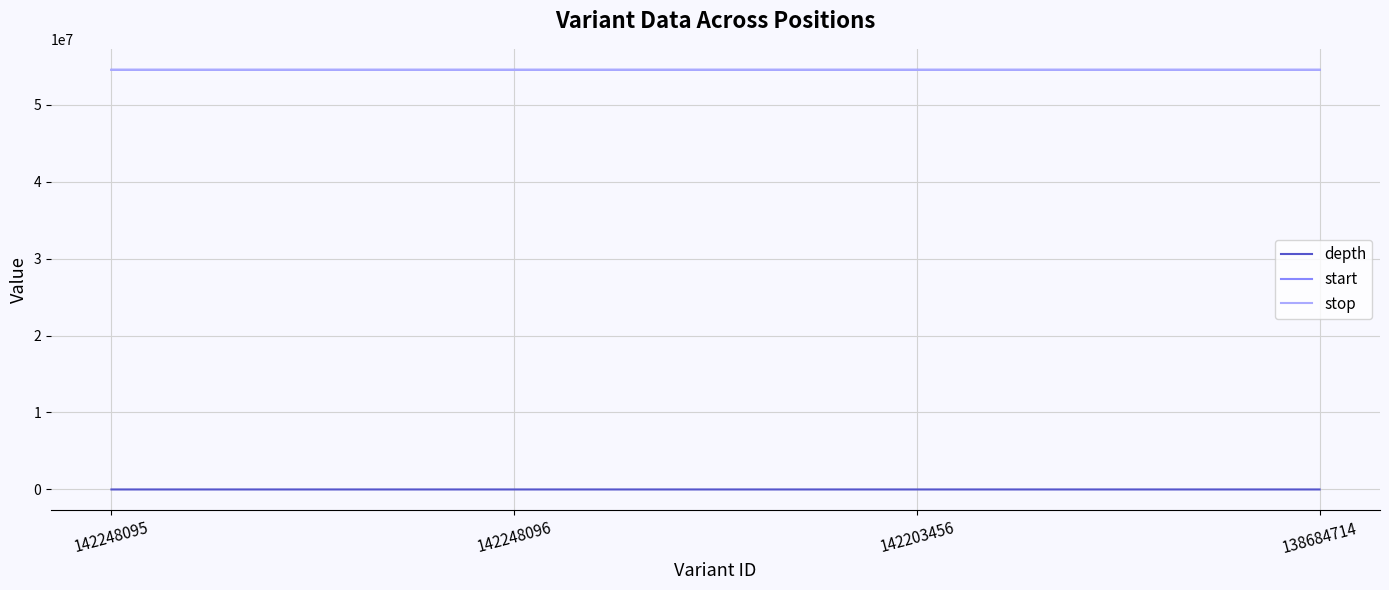

Is it true that stop equals 54525732 at 142203456?

True